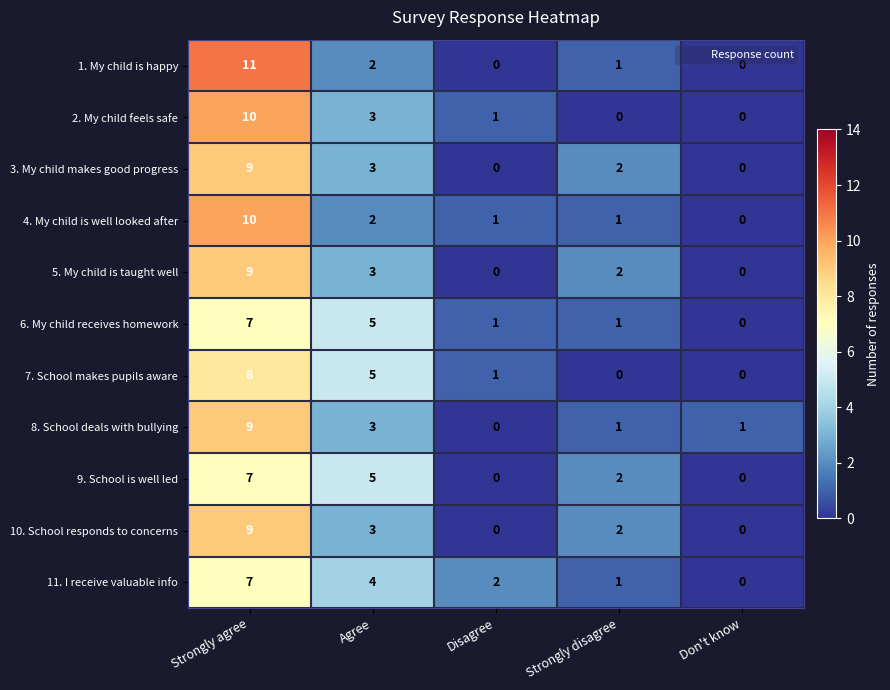

The value of 11. I receive valuable info at Strongly agree is 10. True or false?

False